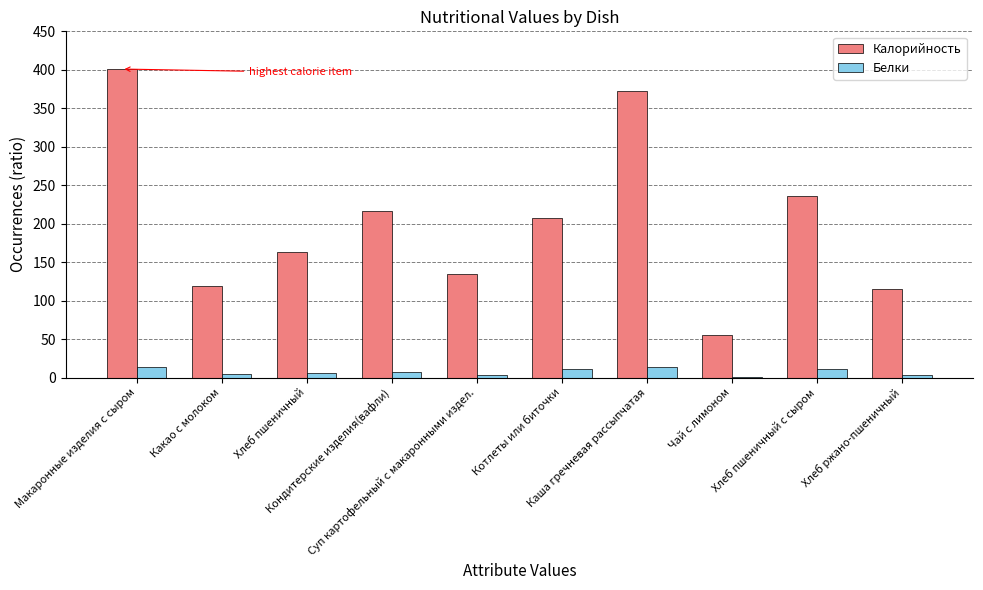

Are the bars horizontal?

No